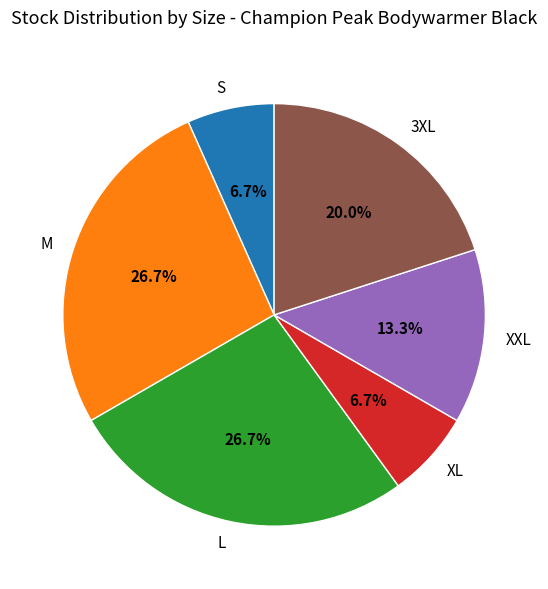

Is there any slice that represents more than half of the pie?

No